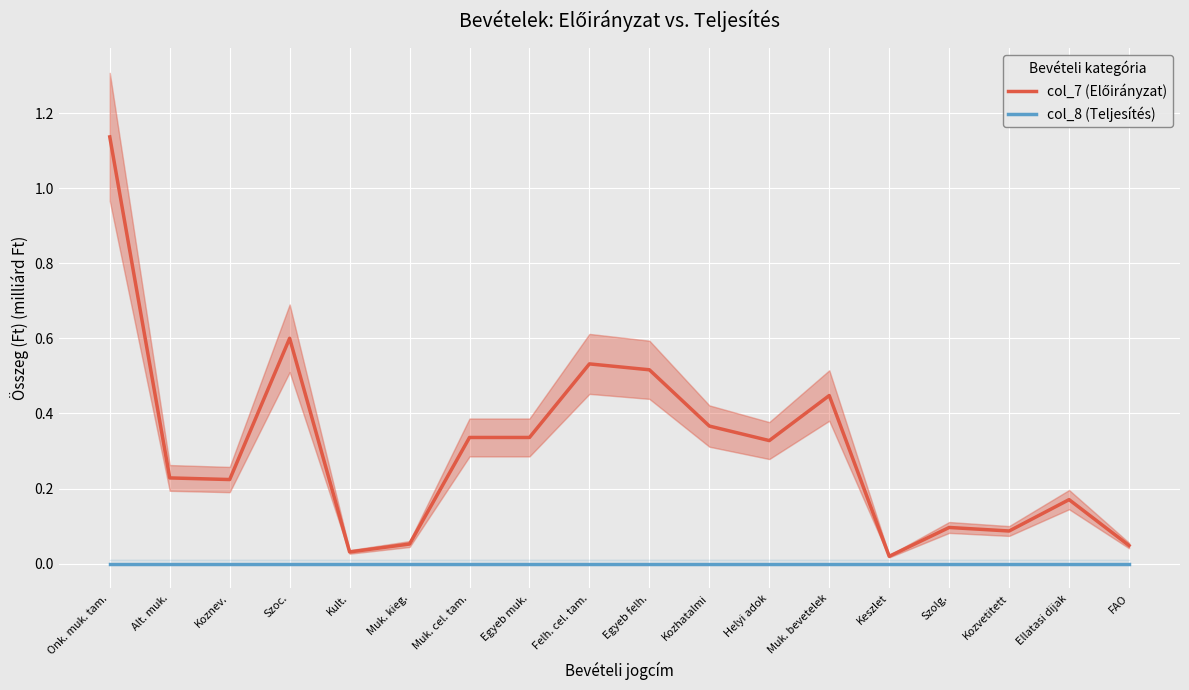

Which category has the highest value in the col_7 (Előirányzat) series?

Onk. muk. tam.